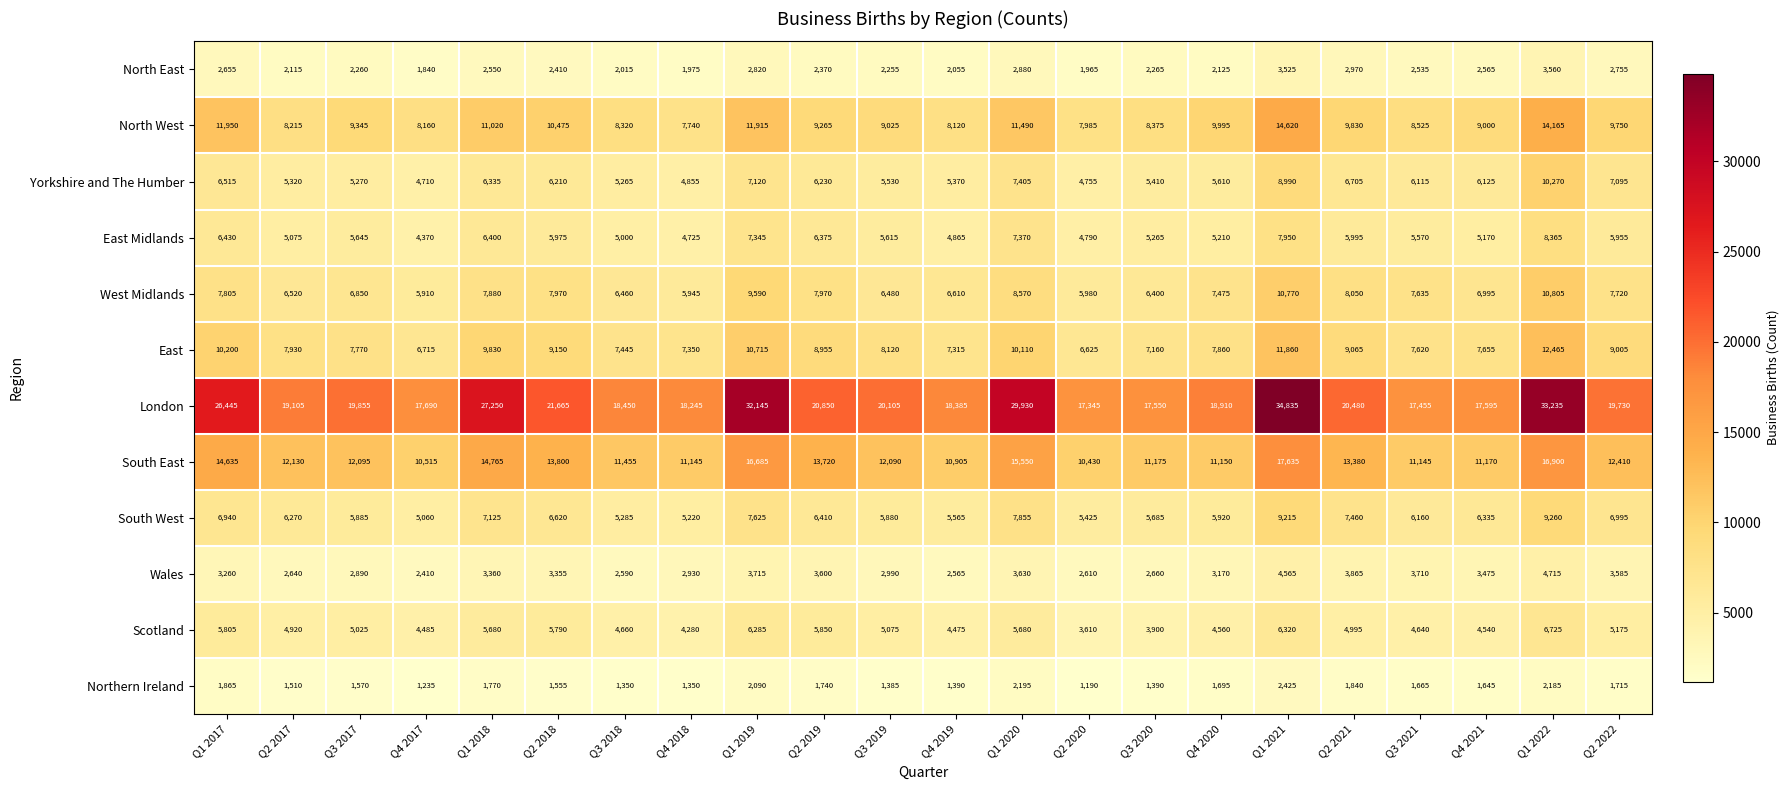

Between Q3 2019 and Q3 2020, which series saw the biggest shift?

London